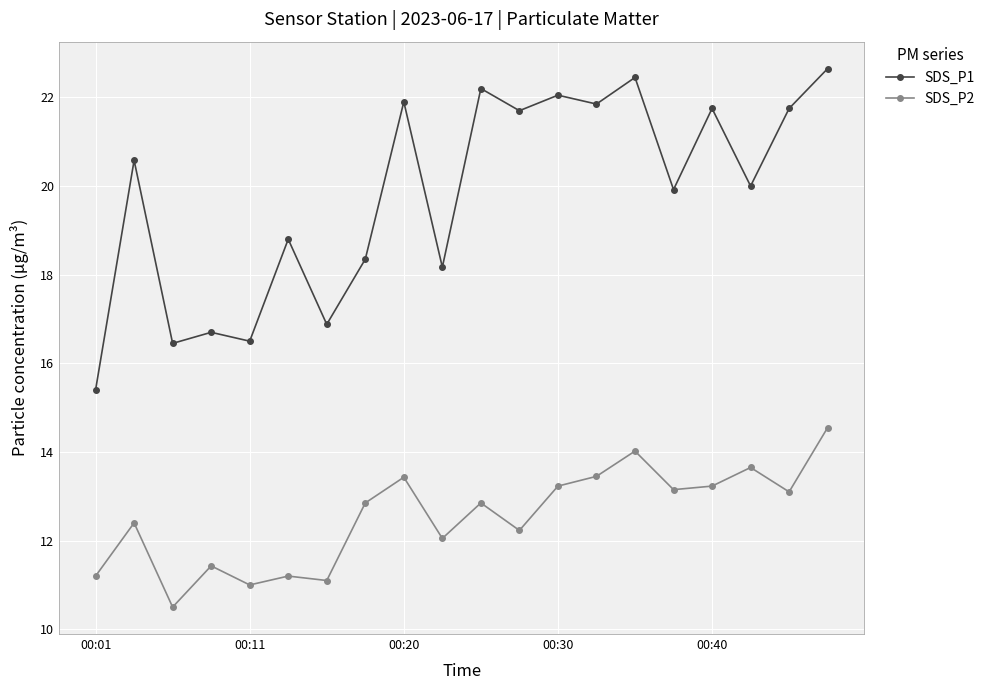

What is the sum of all SDS_P1 values?

396.1